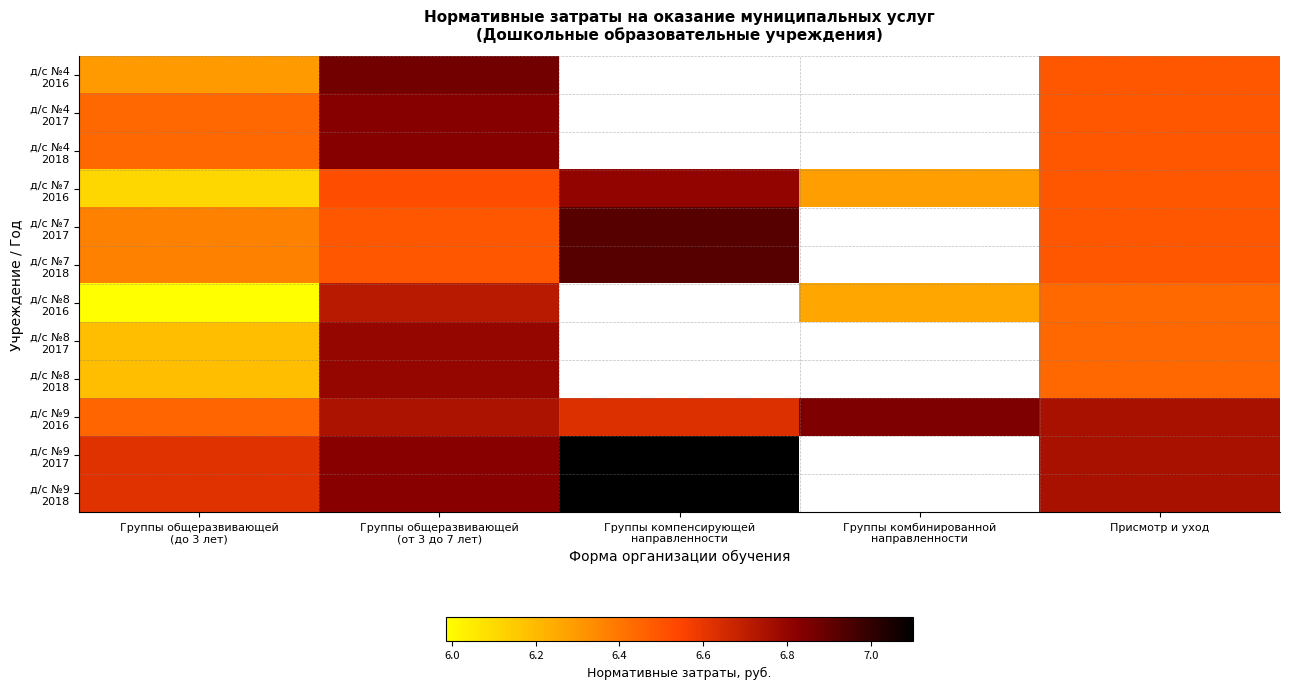

What is the difference between the maximum and minimum values in the д/с №8 2016 series?

0.7